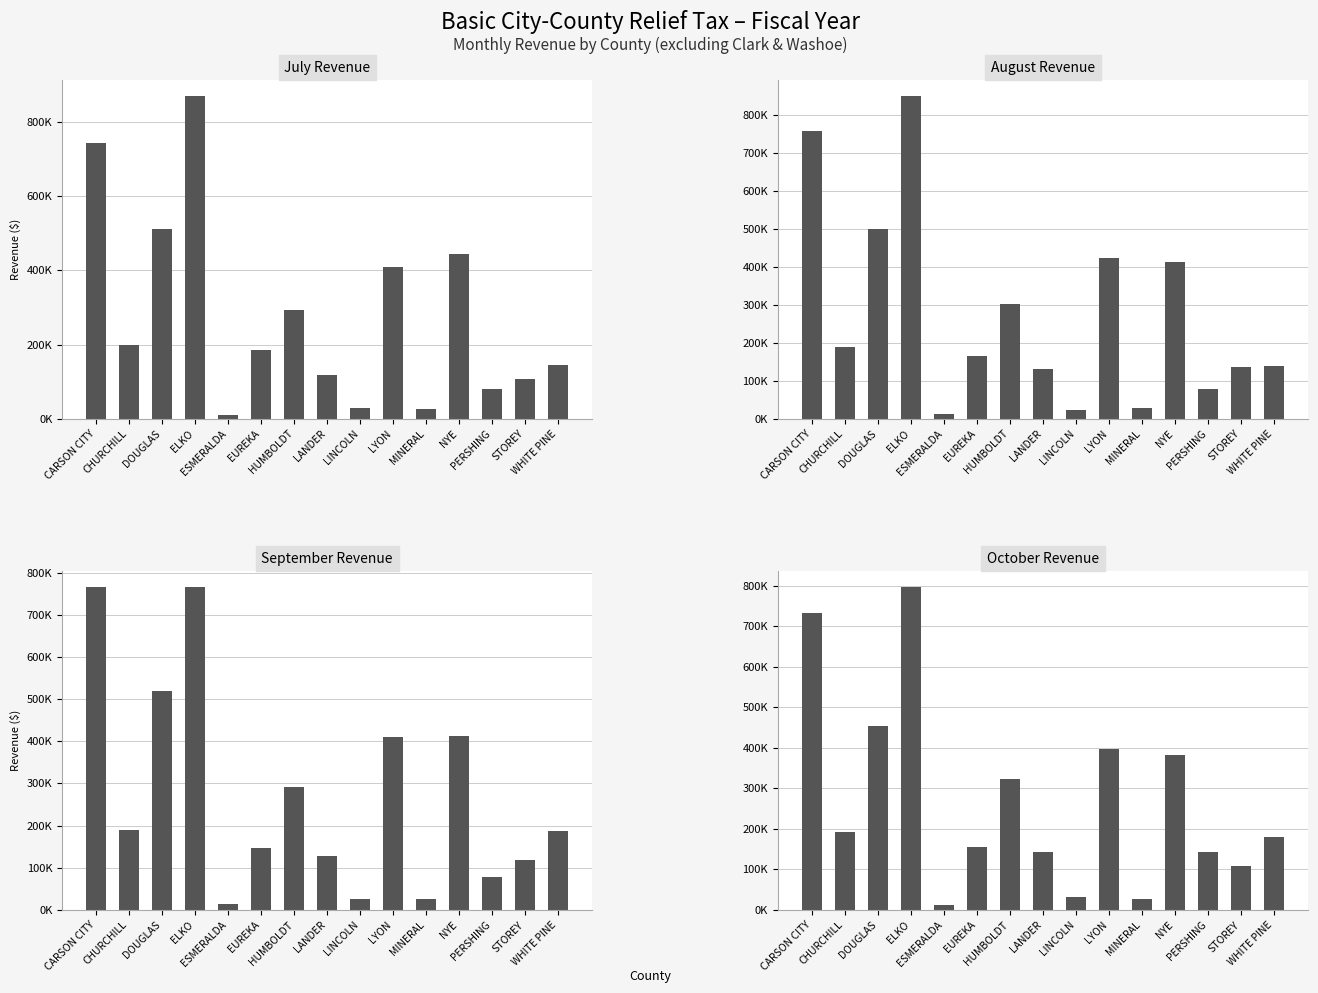

At how many categories does at least one series exceed 643588?

2